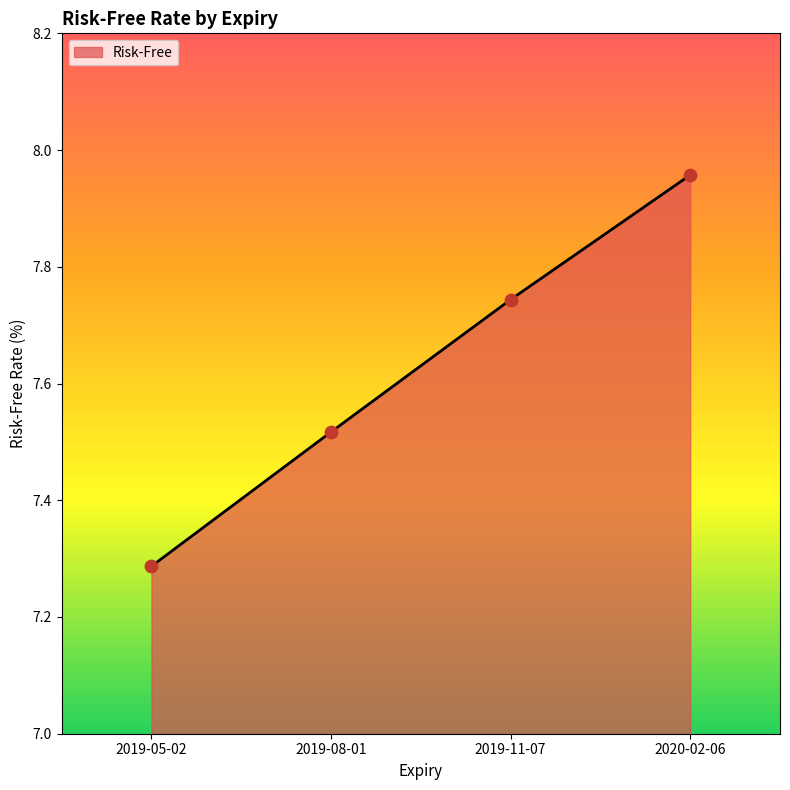

What is the ratio of the value at 2019-08-01 to the value at 2020-02-06?

0.9